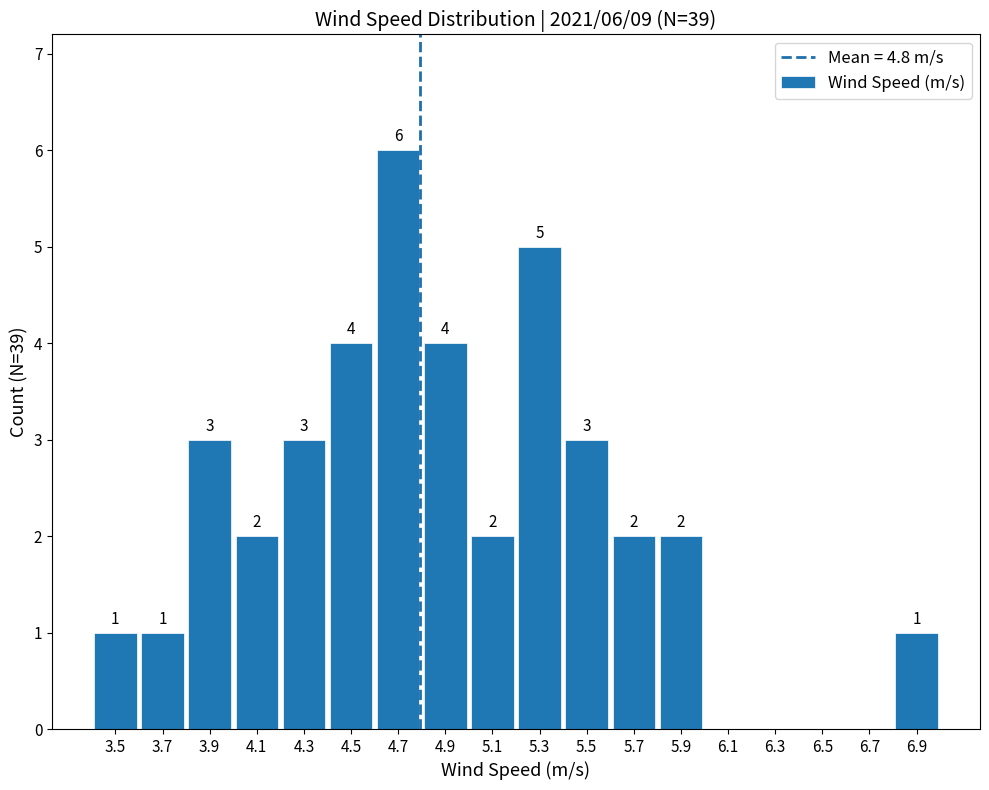

Between 6.1 and 4.7, which is larger?

4.7